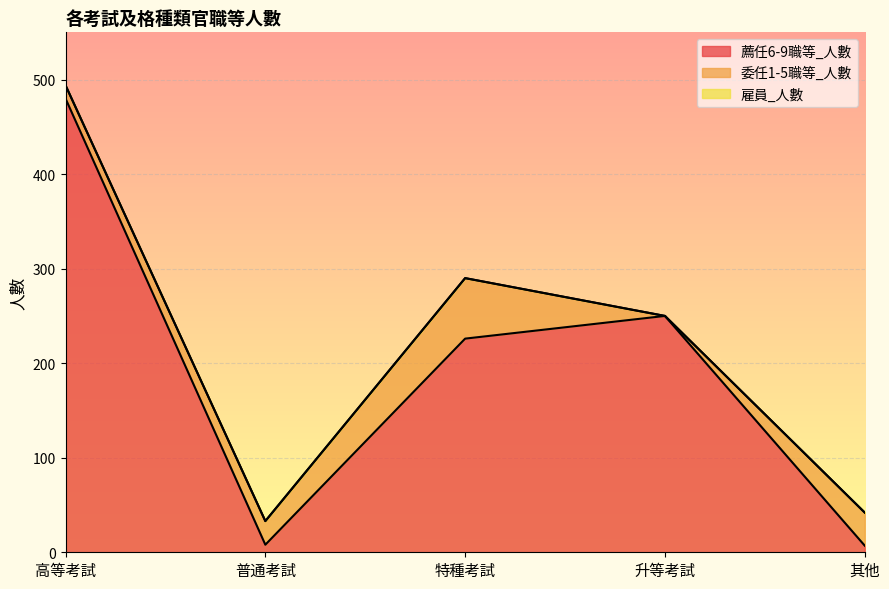

What is the sum of the 薦任6-9職等_人數 values at 普通考試 and 升等考試?

258